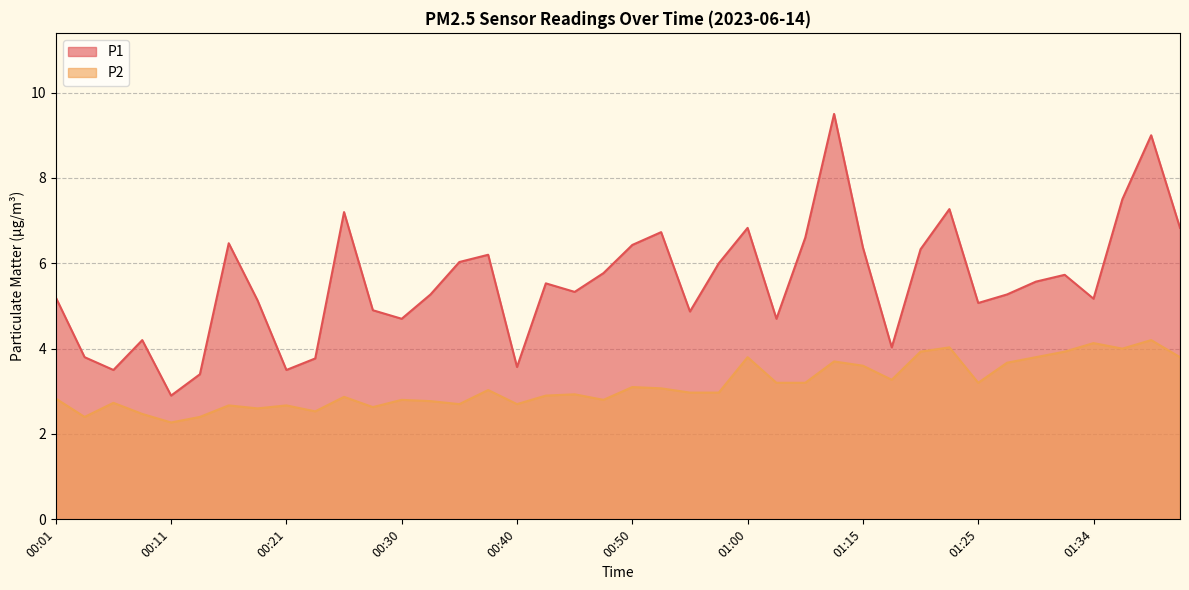

What is the difference between the highest and lowest values at 01:15?

2.8